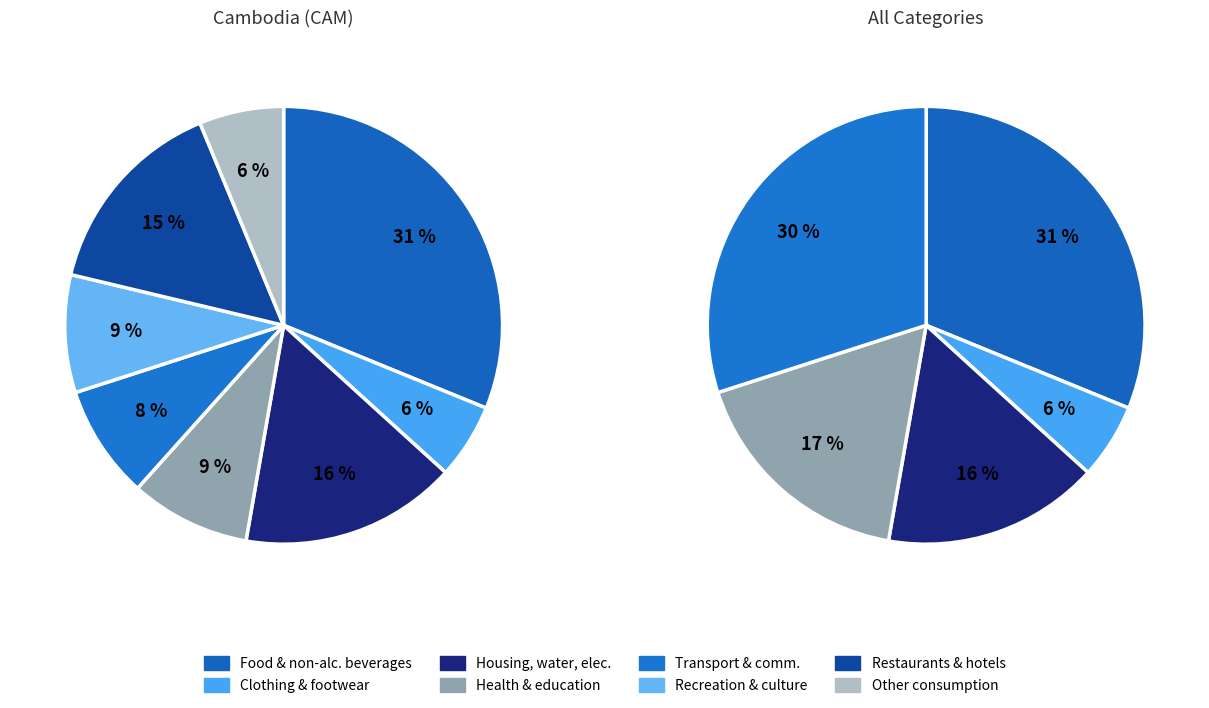

To the nearest percent, what is the average slice percentage?

12%